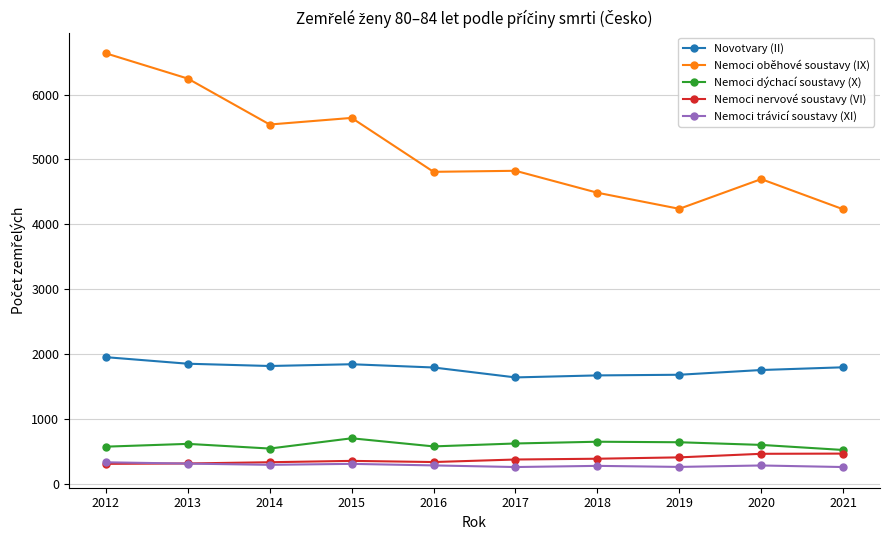

List the series in order of their peak value, lowest first.

Nemoci trávicí soustavy (XI), Nemoci nervové soustavy (VI), Nemoci dýchací soustavy (X), Novotvary (II), Nemoci oběhové soustavy (IX)